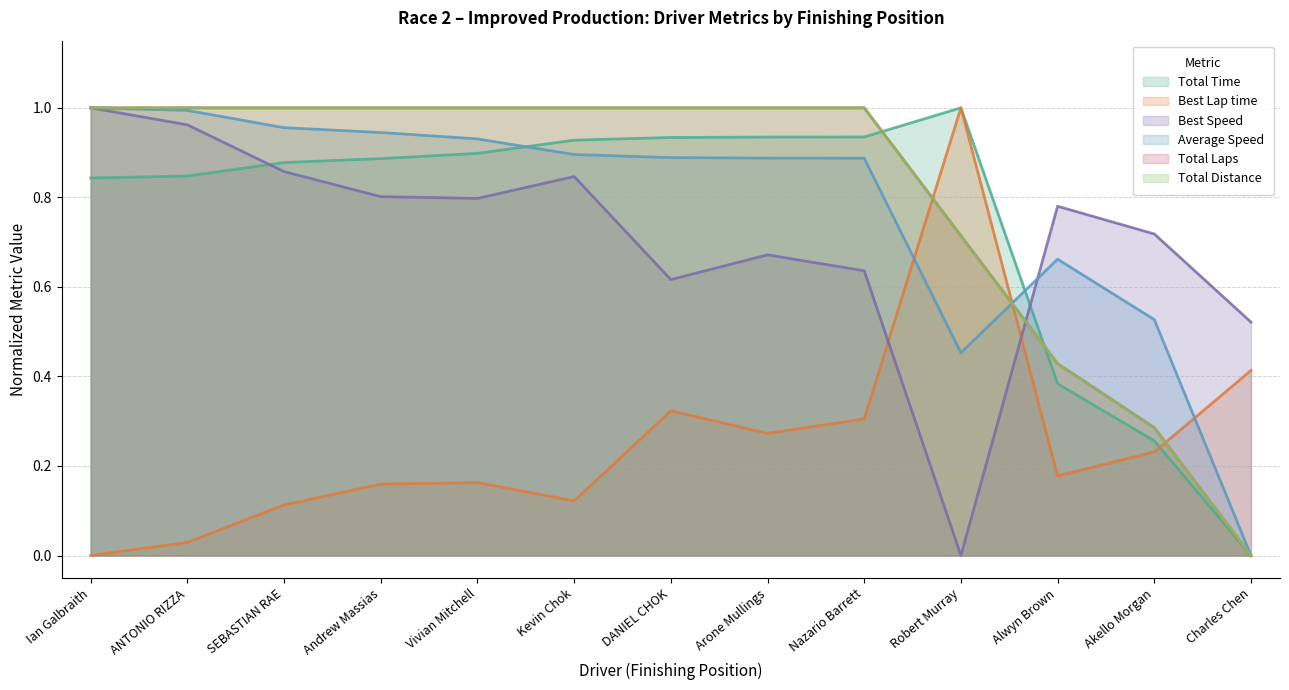

Reading right to left, list all the values displayed in this chart.

Total Time: Charles Chen=0.0	Akello Morgan=0.3	Alwyn Brown=0.4	Robert Murray=1.0	Nazario Barrett=0.9	Arone Mullings=0.9	DANIEL CHOK=0.9	Kevin Chok=0.9	Vivian Mitchell=0.9	Andrew Massias=0.9	SEBASTIAN RAE=0.9	ANTONIO RIZZA=0.8	Ian Galbraith=0.8
Best Lap time: Charles Chen=0.4	Akello Morgan=0.2	Alwyn Brown=0.2	Robert Murray=1.0	Nazario Barrett=0.3	Arone Mullings=0.3	DANIEL CHOK=0.3	Kevin Chok=0.1	Vivian Mitchell=0.2	Andrew Massias=0.2	SEBASTIAN RAE=0.1	ANTONIO RIZZA=0.0	Ian Galbraith=0.0
Best Speed: Charles Chen=0.5	Akello Morgan=0.7	Alwyn Brown=0.8	Robert Murray=0.0	Nazario Barrett=0.6	Arone Mullings=0.7	DANIEL CHOK=0.6	Kevin Chok=0.8	Vivian Mitchell=0.8	Andrew Massias=0.8	SEBASTIAN RAE=0.9	ANTONIO RIZZA=1.0	Ian Galbraith=1.0
Average Speed: Charles Chen=0.0	Akello Morgan=0.5	Alwyn Brown=0.7	Robert Murray=0.5	Nazario Barrett=0.9	Arone Mullings=0.9	DANIEL CHOK=0.9	Kevin Chok=0.9	Vivian Mitchell=0.9	Andrew Massias=0.9	SEBASTIAN RAE=1.0	ANTONIO RIZZA=1.0	Ian Galbraith=1.0
Total Laps: Charles Chen=0.0	Akello Morgan=0.3	Alwyn Brown=0.4	Robert Murray=0.7	Nazario Barrett=1.0	Arone Mullings=1.0	DANIEL CHOK=1.0	Kevin Chok=1.0	Vivian Mitchell=1.0	Andrew Massias=1.0	SEBASTIAN RAE=1.0	ANTONIO RIZZA=1.0	Ian Galbraith=1.0
Total Distance: Charles Chen=0.0	Akello Morgan=0.3	Alwyn Brown=0.4	Robert Murray=0.7	Nazario Barrett=1.0	Arone Mullings=1.0	DANIEL CHOK=1.0	Kevin Chok=1.0	Vivian Mitchell=1.0	Andrew Massias=1.0	SEBASTIAN RAE=1.0	ANTONIO RIZZA=1.0	Ian Galbraith=1.0